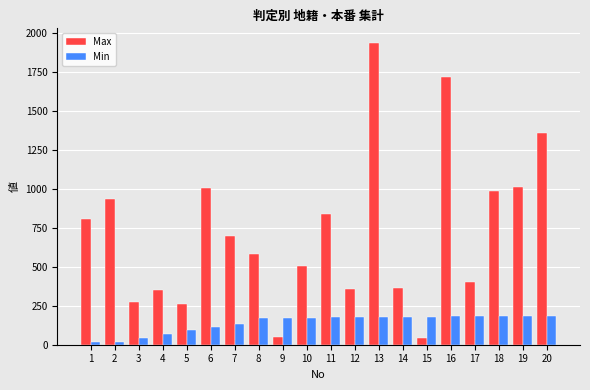

What is the value of the Max bar at the 12th from the left?

357